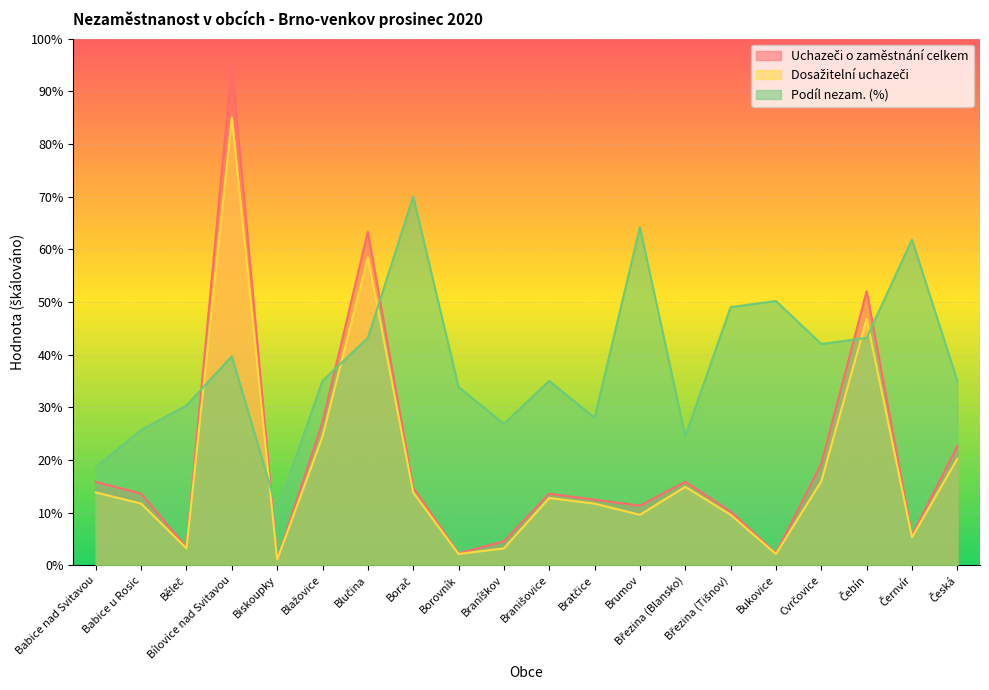

What is the difference between the Uchazeči o zaměstnání celkem values at Bílovice nad Svitavou and Březina (Blansko)?

79.2